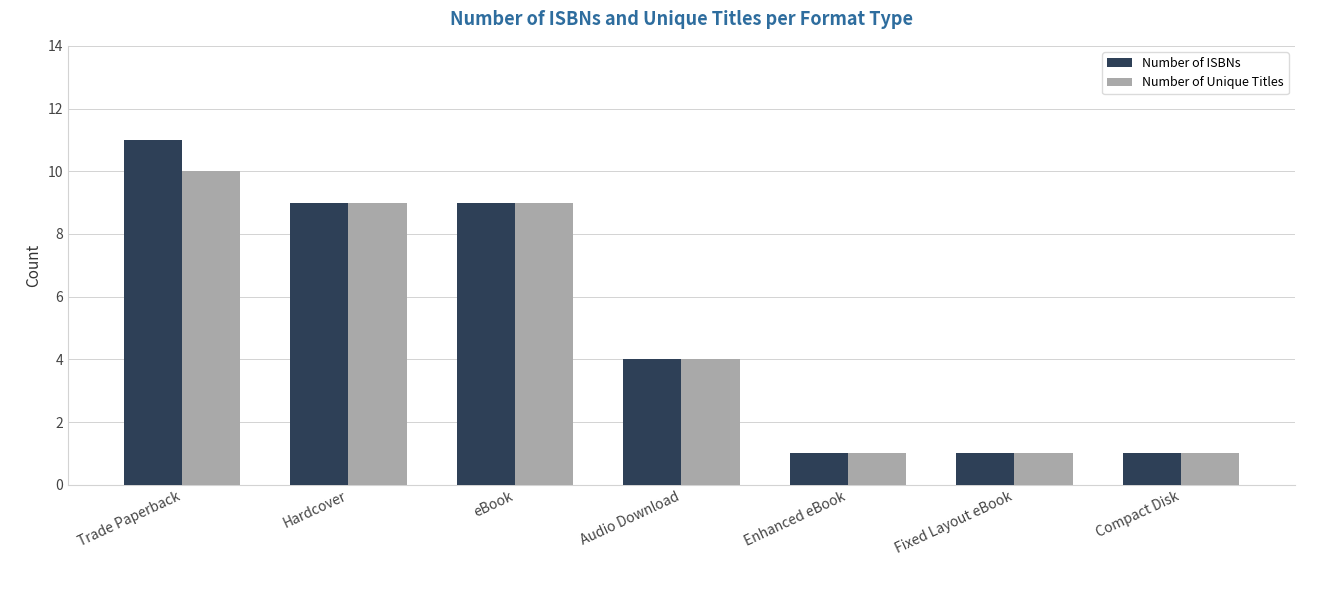

How many bars are there in total?

14